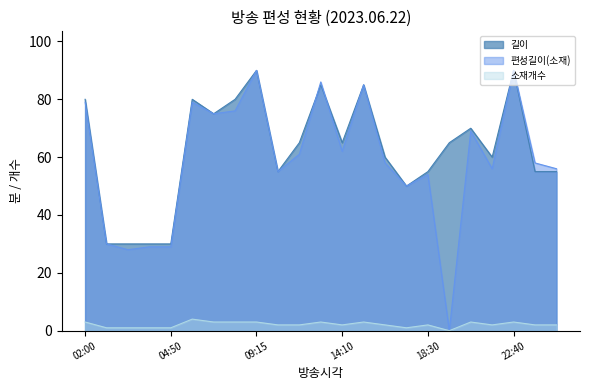

How many lines are shown in the chart?

3